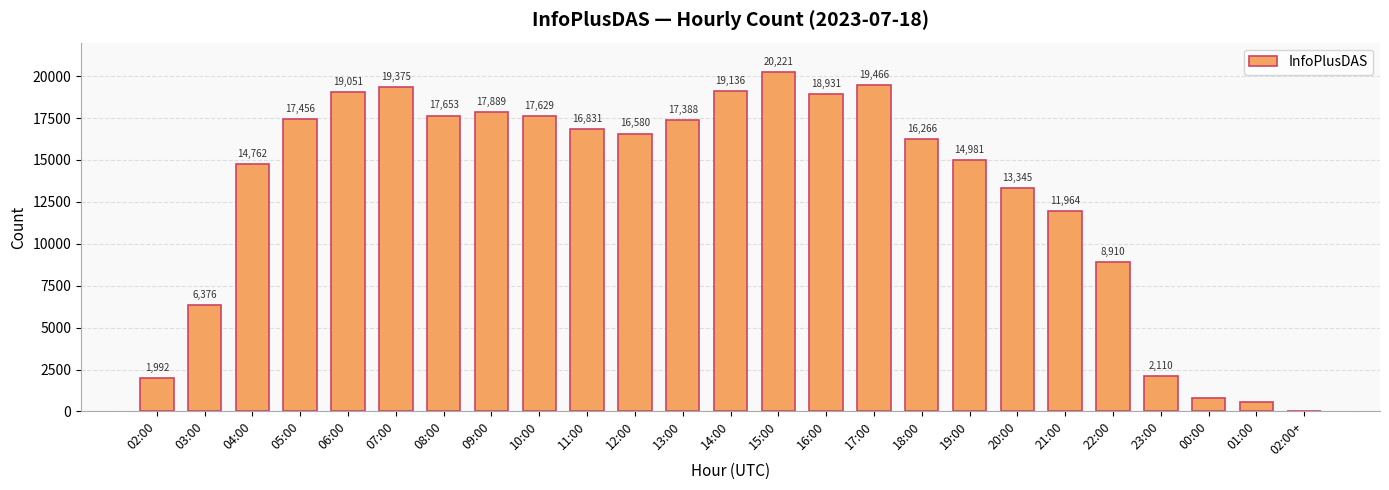

Is it true that the value at 23:00 is 2989?

False